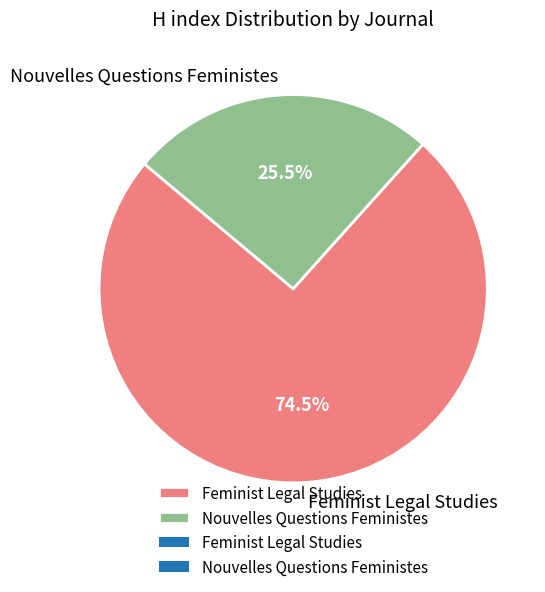

Rank the categories by value from lowest to highest.

Nouvelles Questions Feministes, Feminist Legal Studies